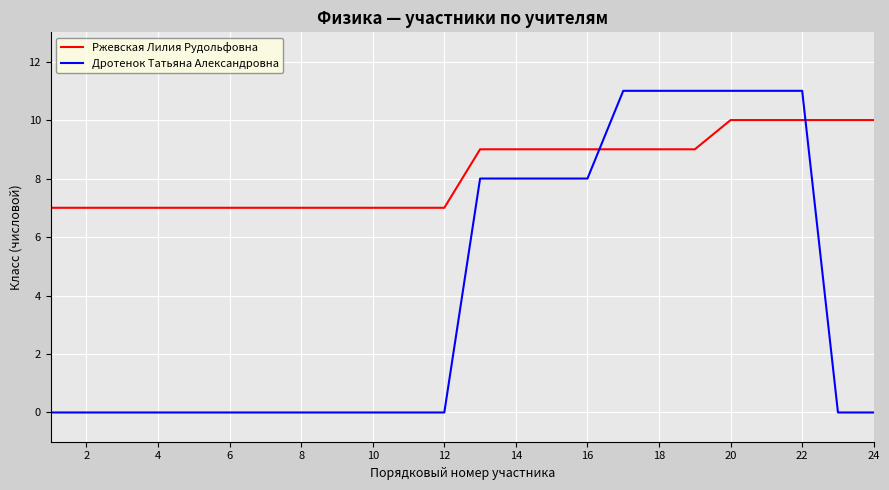

Which series has the widest spread of values?

Дротенок Татьяна Александровна